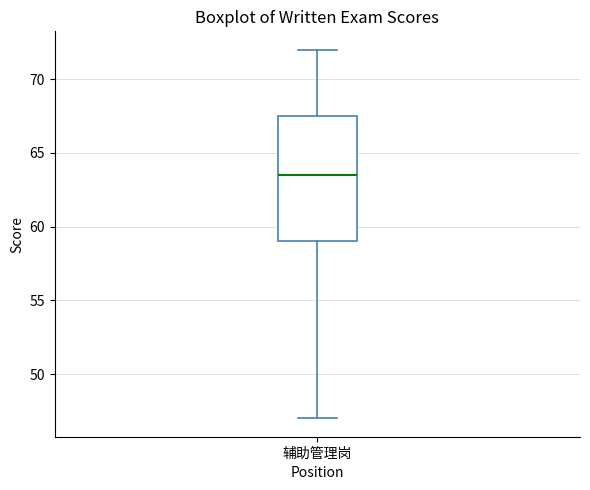

Transcribe this box plot: give where the median line is, the range the box spans, and where the two whiskers end, as read against the y-axis. The values are not printed on the chart, so give them approximately, as read against the axis.

median 63.5, box 59.0 to 67.5, whiskers 47.0 to 72.0